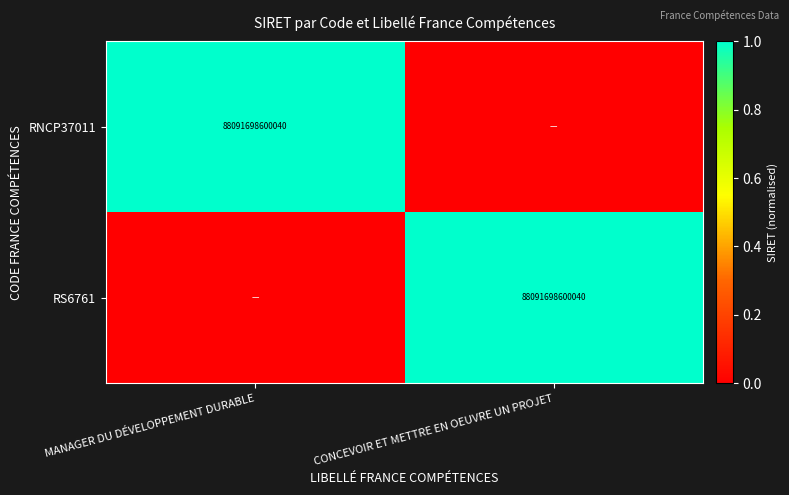

At which category is the sum across all series the highest?

MANAGER DU DÉVELOPPEMENT DURABLE